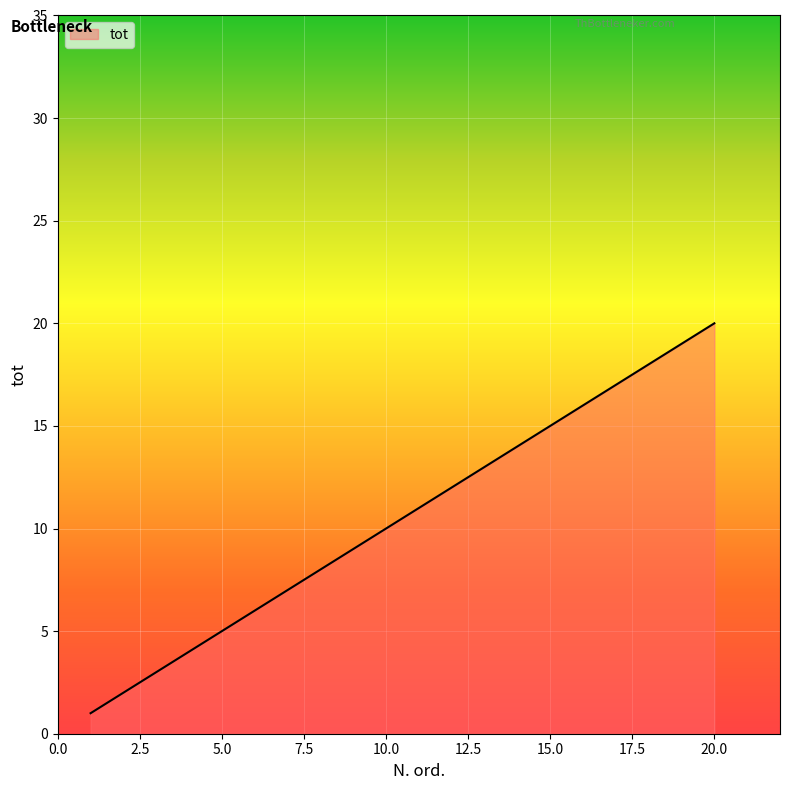

What is the difference between the maximum and minimum values?

19